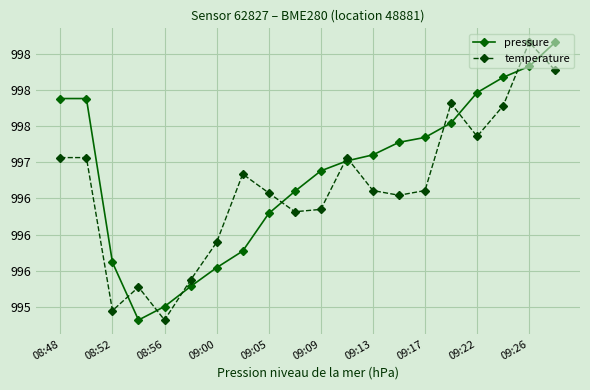

Reading left to right, transcribe all the data shown in this chart.

pressure: 997.9	997.9	995.6	994.8	995.0	995.3	995.5	995.8	996.3	996.6	996.9	997.0	997.1	997.3	997.3	997.5	998.0	998.2	998.3	998.7
temperature: 997.1	997.1	994.9	995.3	994.8	995.4	995.9	996.8	996.6	996.3	996.3	997.1	996.6	996.5	996.6	997.8	997.4	997.8	998.7	998.3